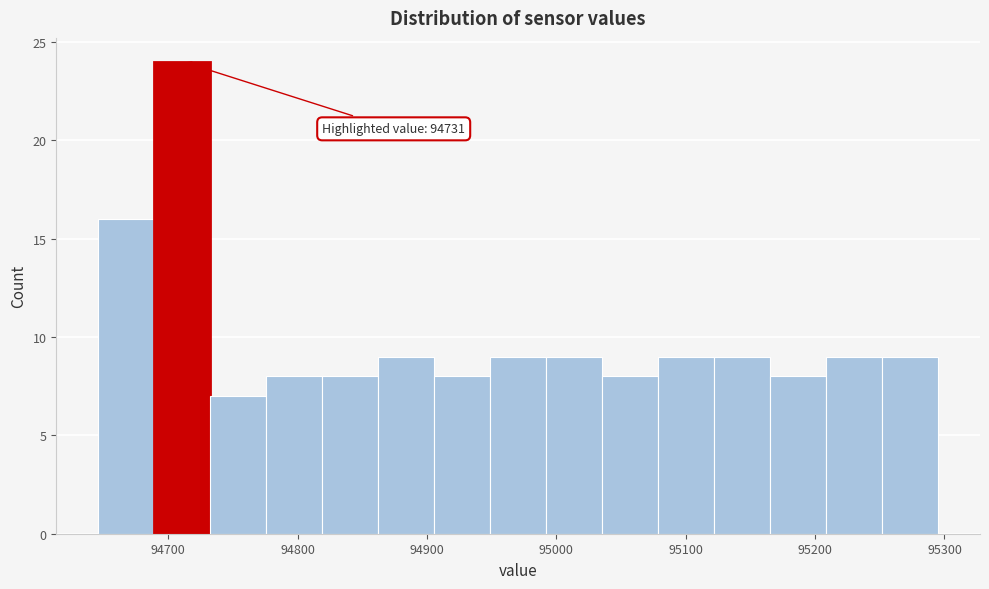

Which range on the x-axis has the tallest bar?

94690 to 94730